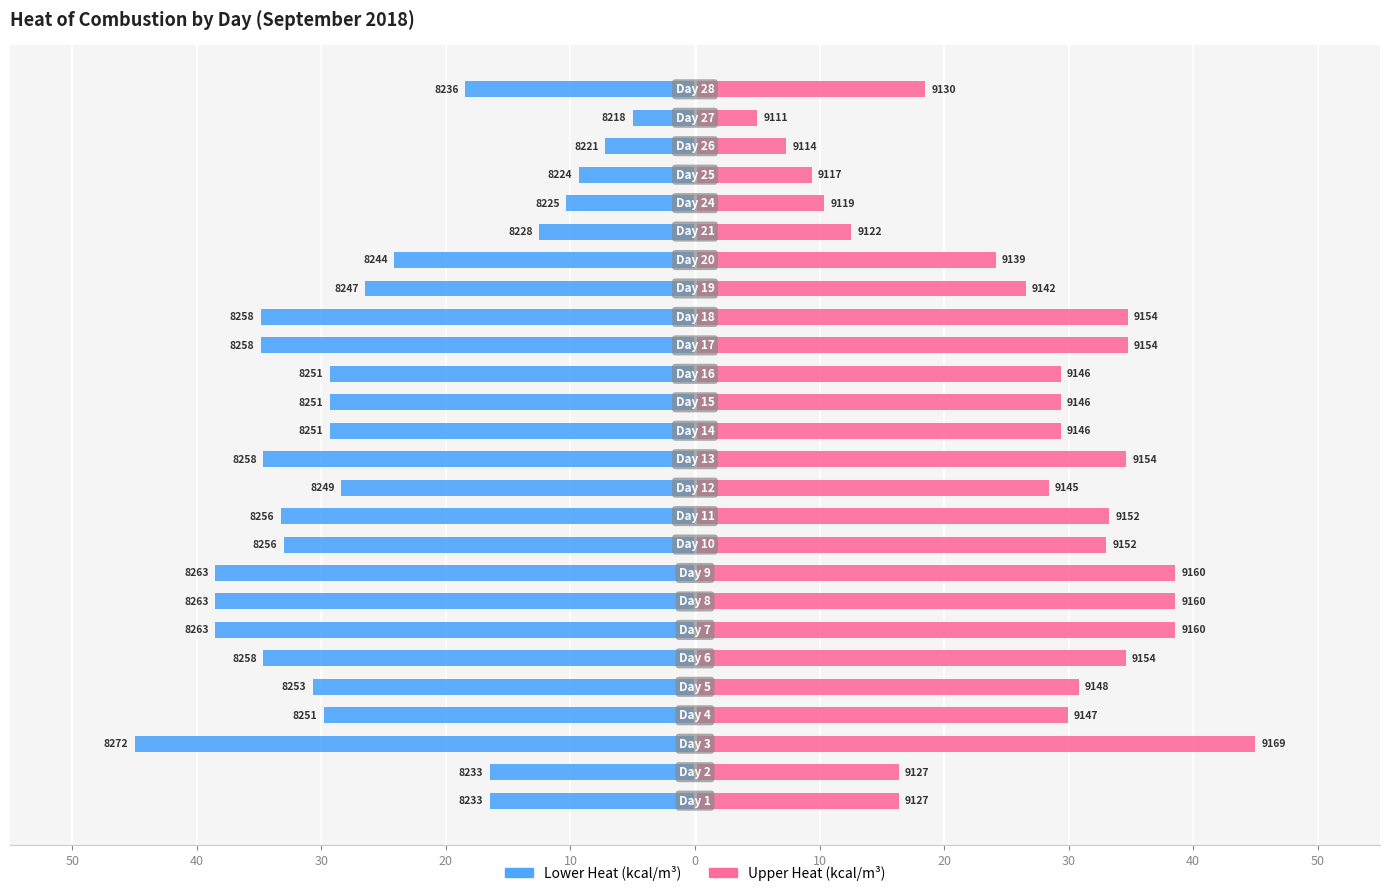

Rank the series by their maximum value, from highest to lowest.

Upper Heat (kcal/m3), Lower Heat (kcal/m3)